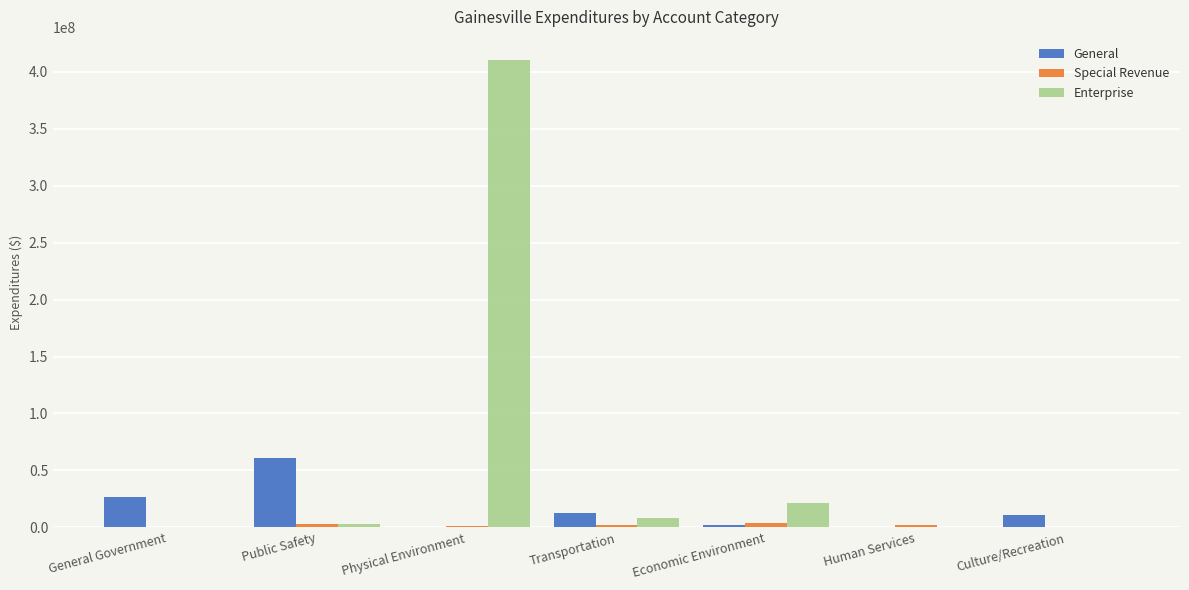

Which series has the largest total across all categories?

Enterprise